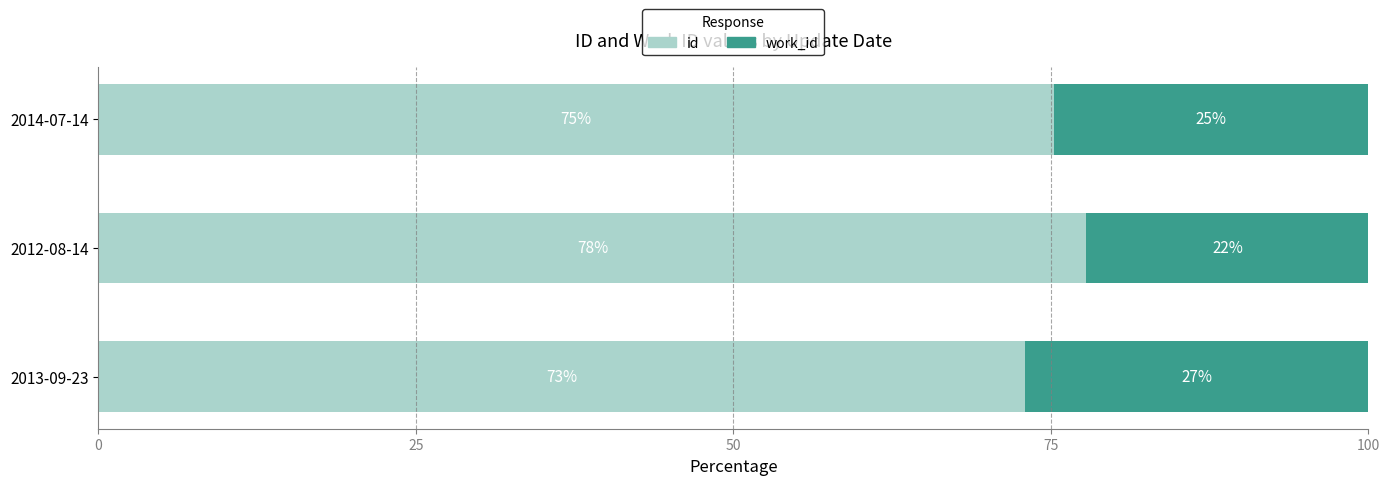

What is the average value of the id series?

75.3